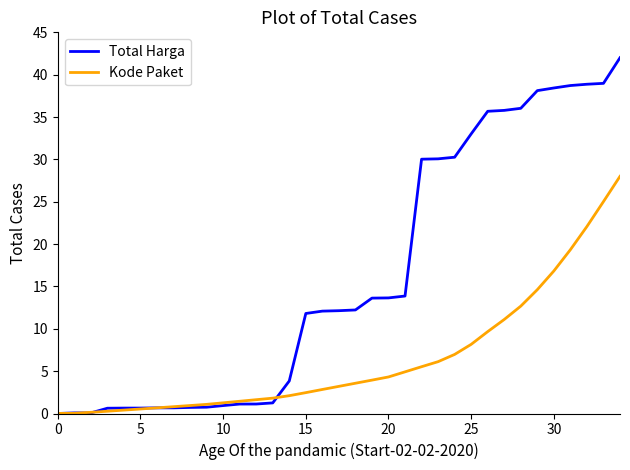

Which series has the widest spread of values?

Total Harga